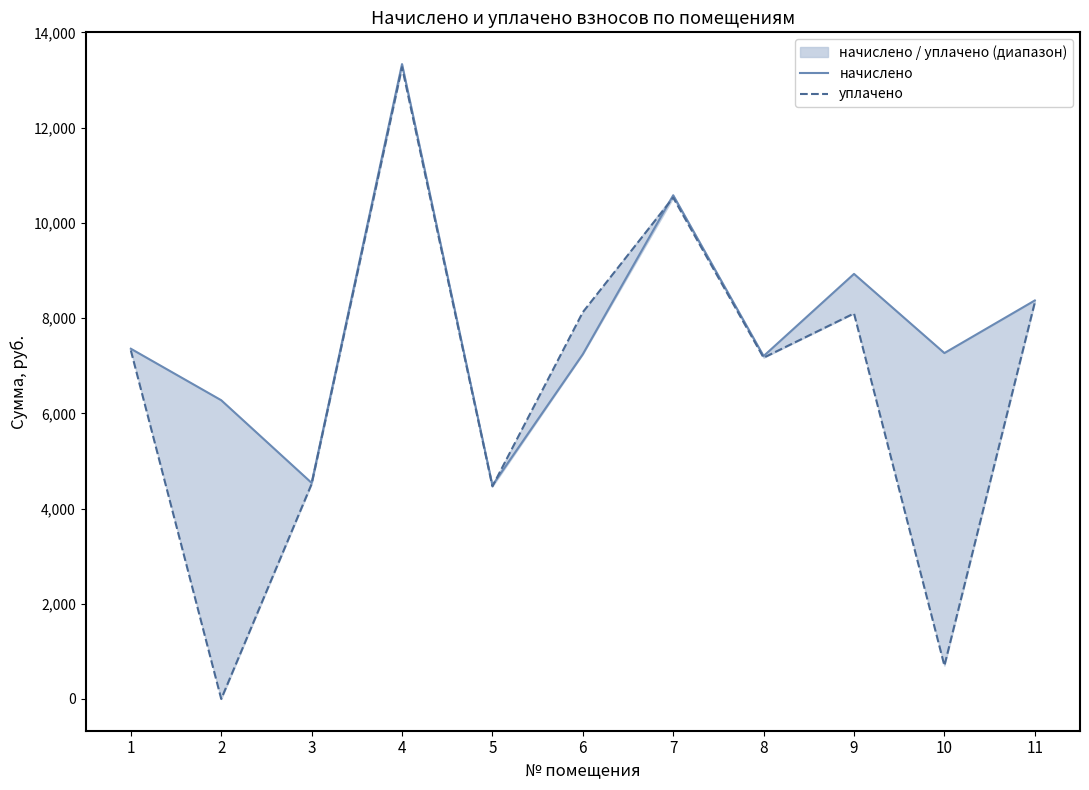

How many intersections are there between уплачено and начислено?

2